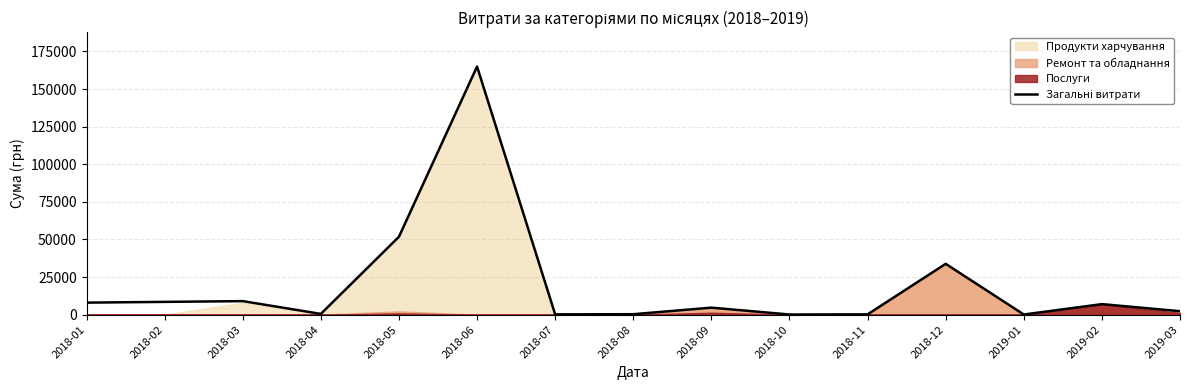

Which label corresponds to the largest value in the chart?

2018-06